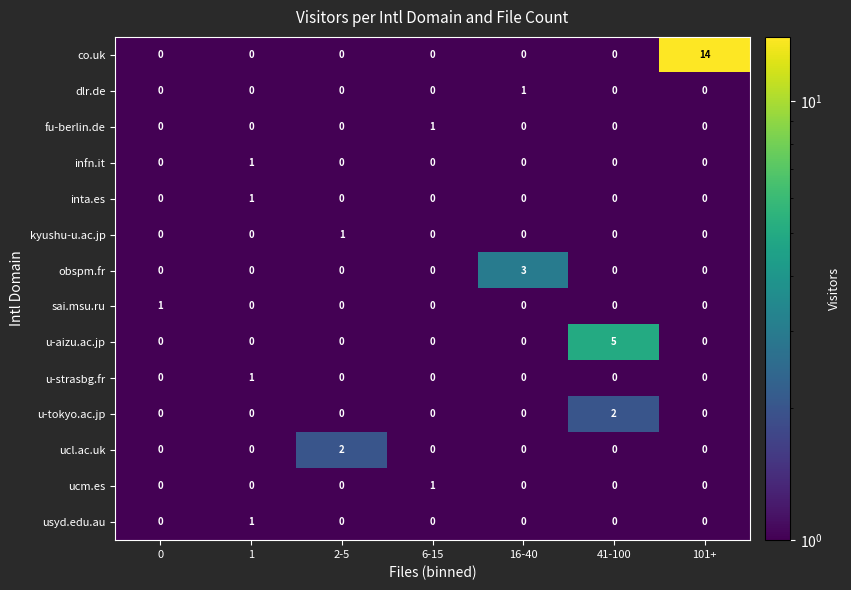

At which category does the chart reach its peak across all series?

101+